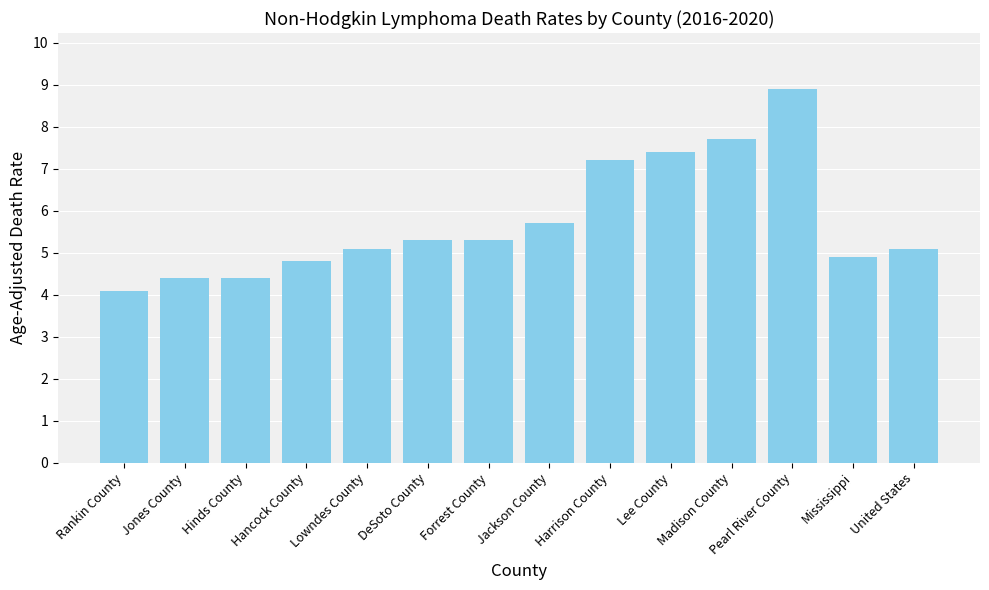

What is the difference between the maximum and minimum values?

4.8